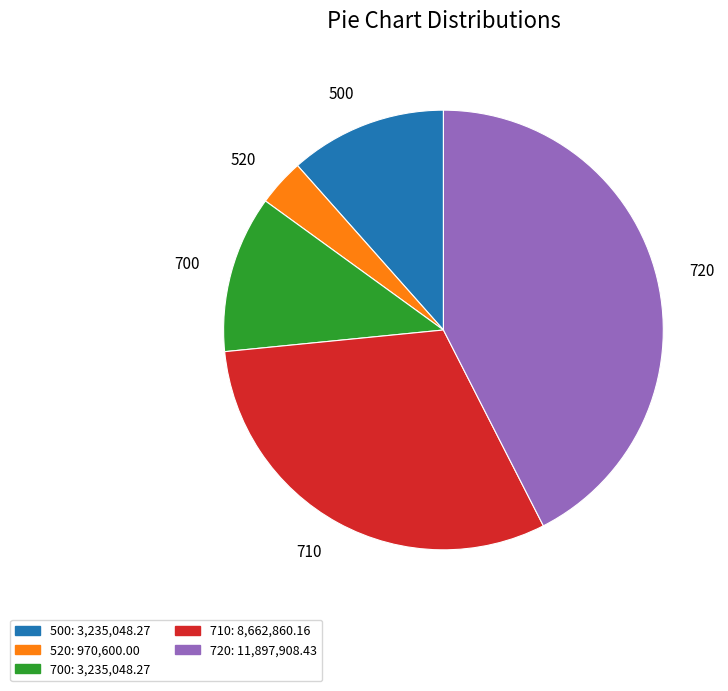

What is the largest slice in the pie chart?

720